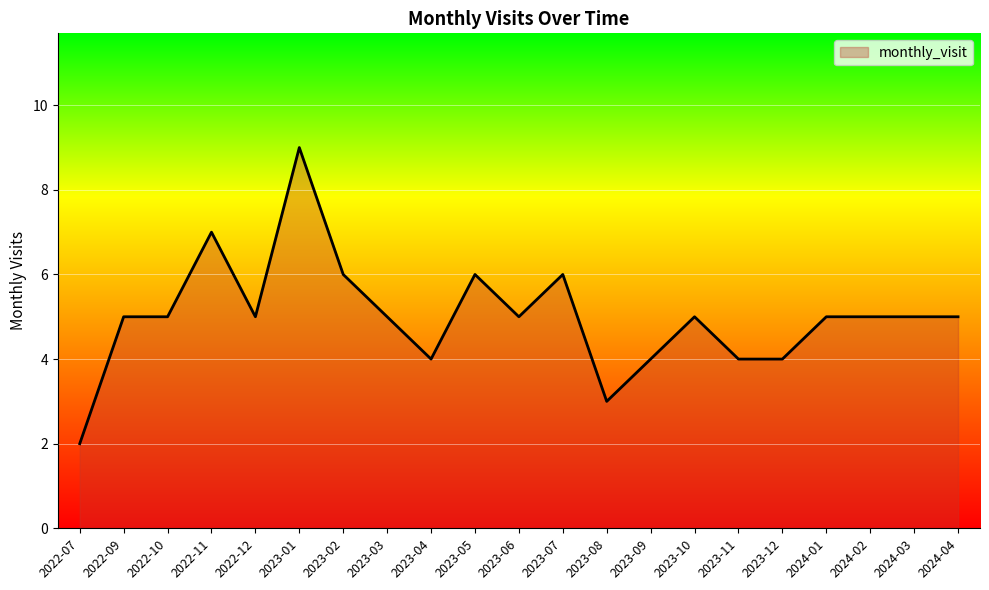

True or false: there are more than 2 points higher than both neighbors.

True